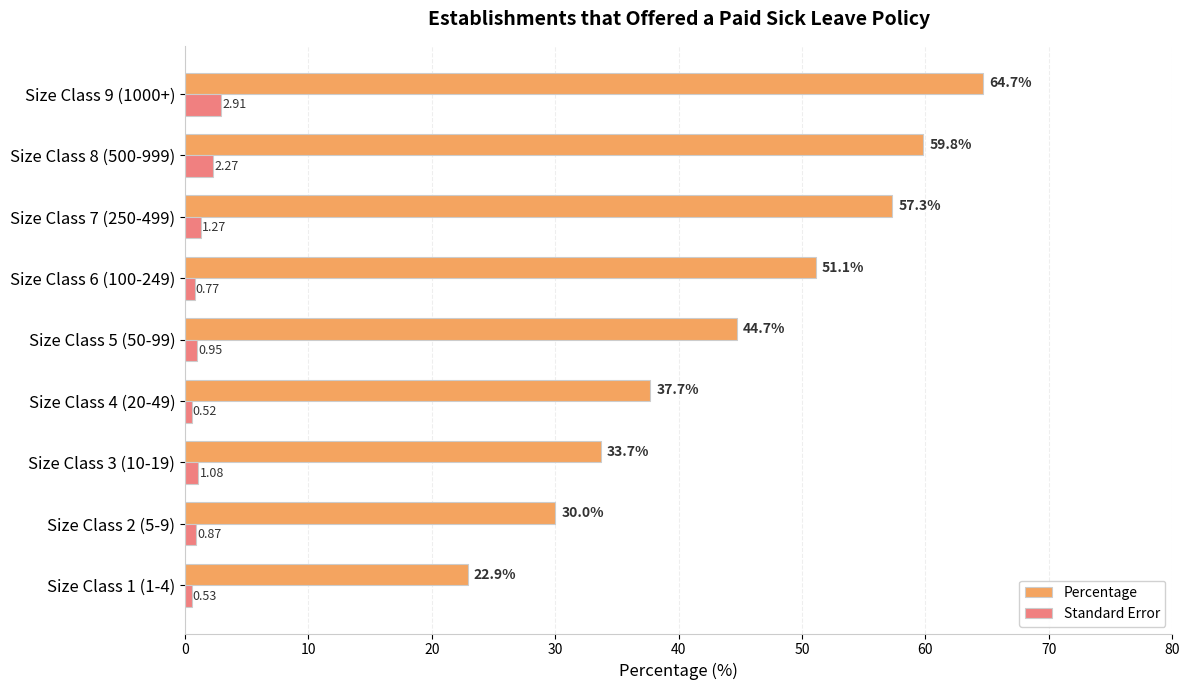

What are all the series names shown in the legend?

Percentage, Standard Error